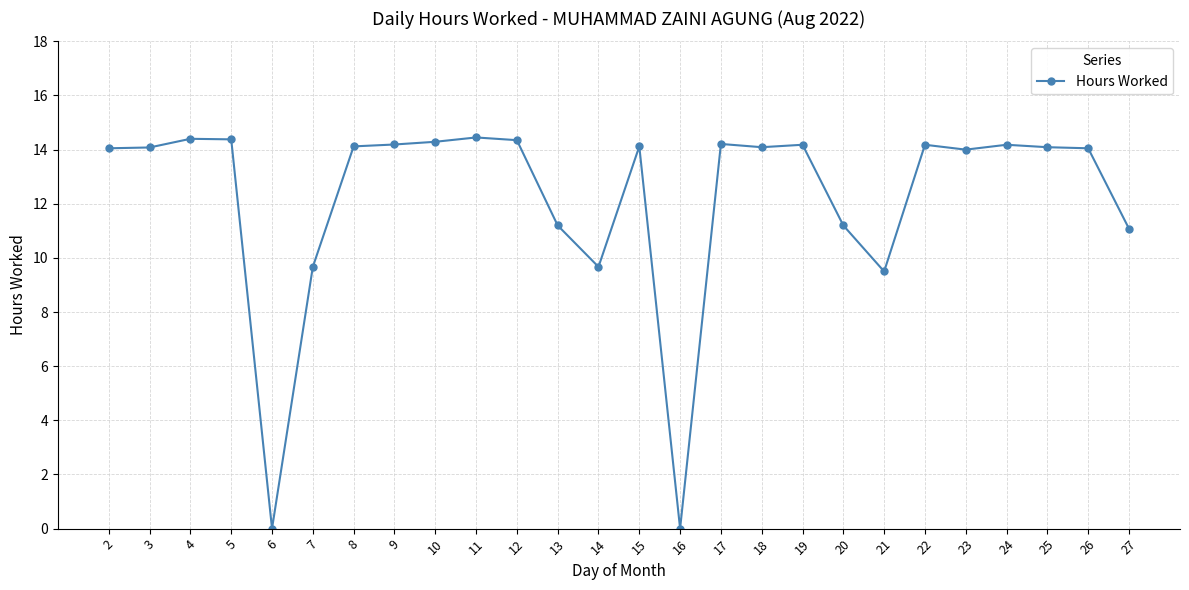

What is the difference between the values at 16 and 4?

14.4